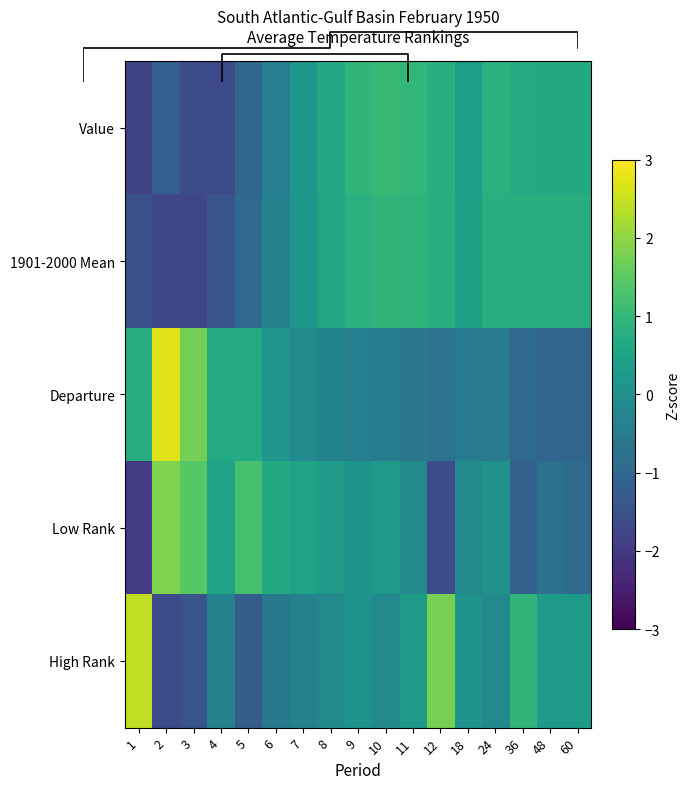

What is the difference between the highest and lowest values at 7?

0.8